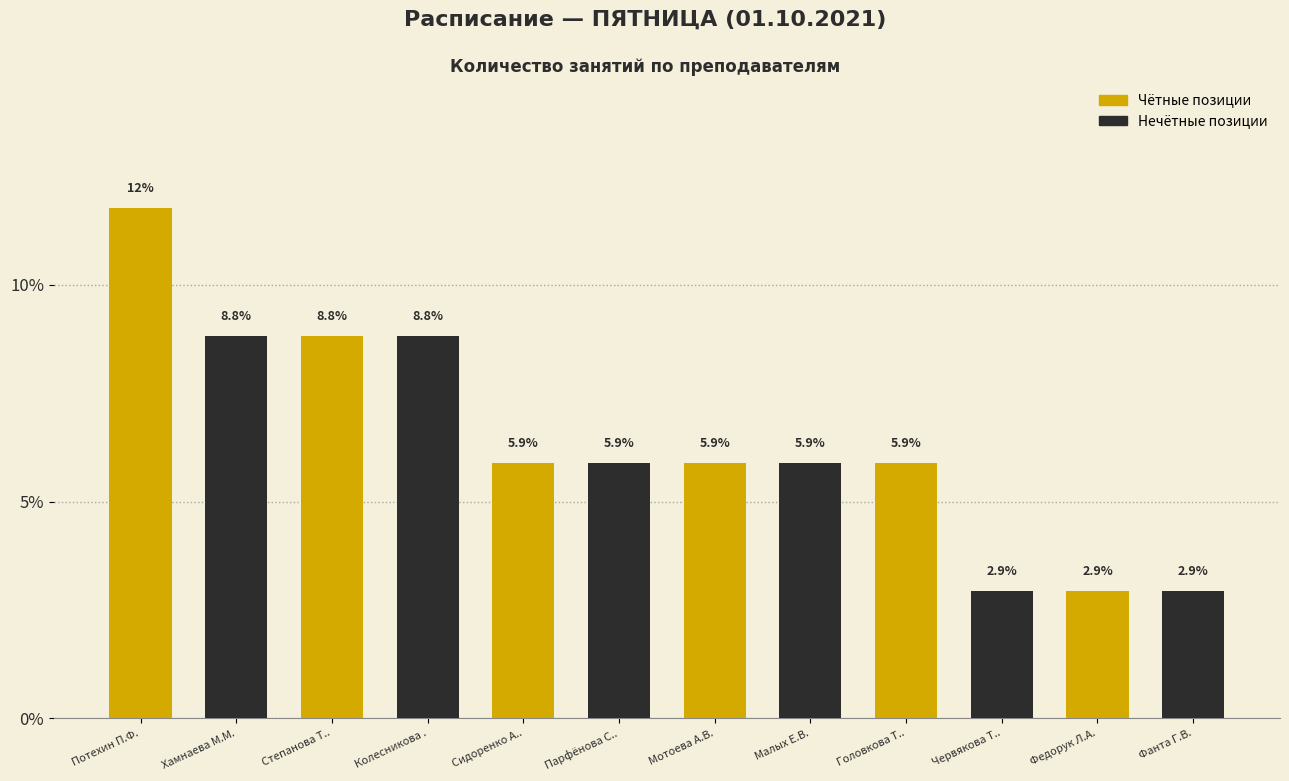

Reading left to right, transcribe all the data shown in this chart.

11.8	8.8	8.8	8.8	5.9	5.9	5.9	5.9	5.9	2.9	2.9	2.9